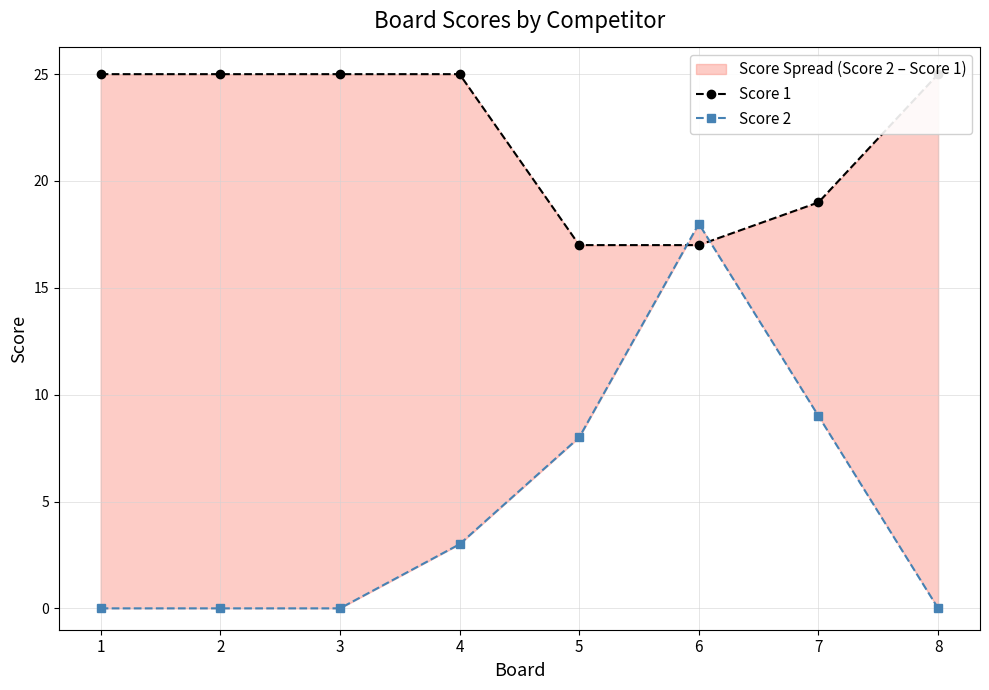

Between 4 and 2, which is larger?

4